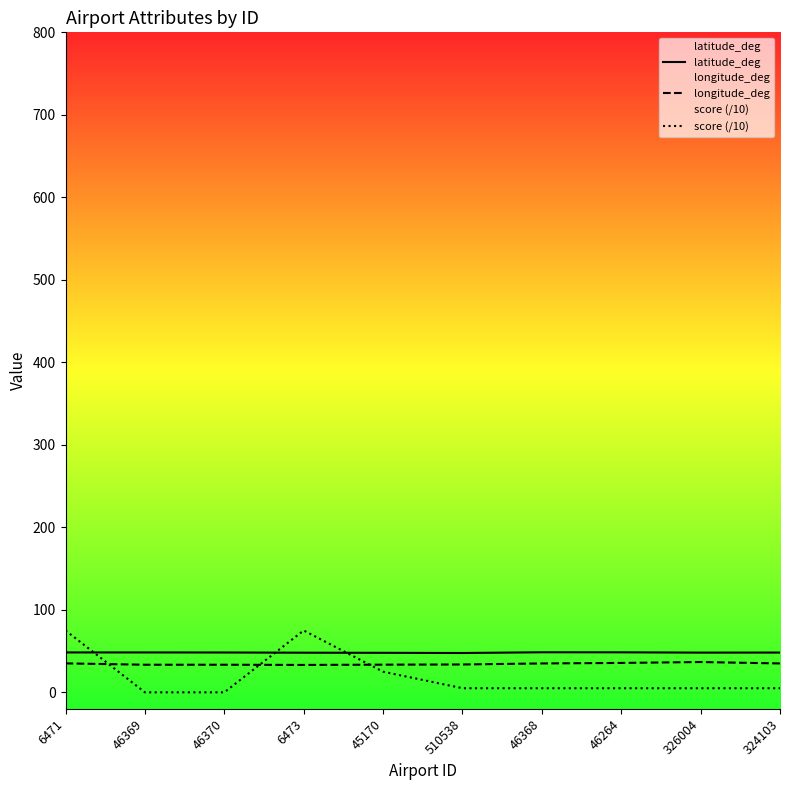

Is it true that longitude_deg equals 59.2 at 46368?

False